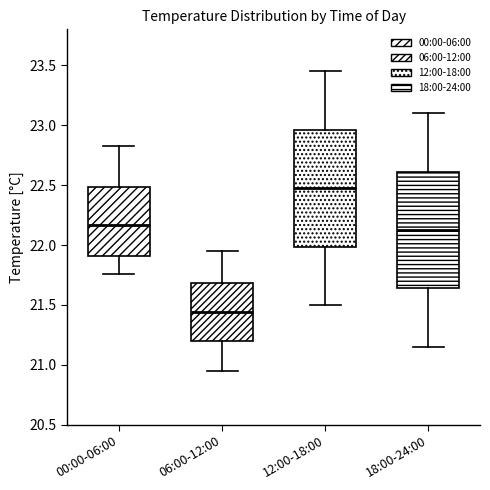

Where is the lower edge of the box for 06:00-12:00 on the y-axis? The values are not printed on the chart, so give them approximately, as read against the axis.

21.20